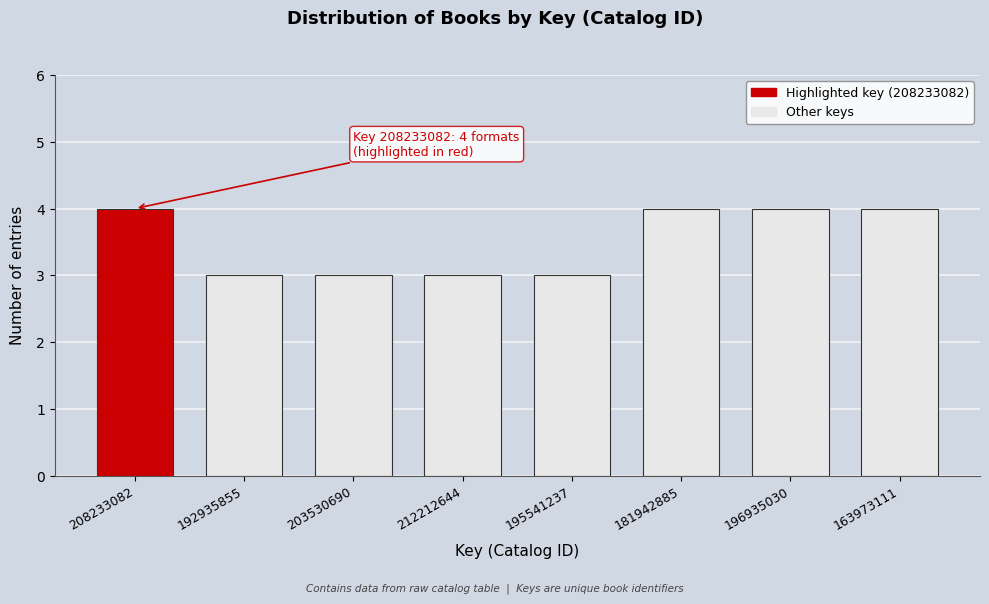

Reading left to right, what are all the values shown in this chart?

4	3	3	3	3	4	4	4